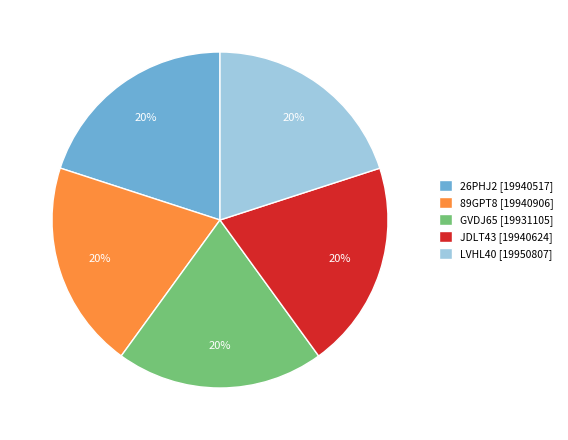

The JDLT43 [19940624] slice represents 20% of the pie. True or false?

True